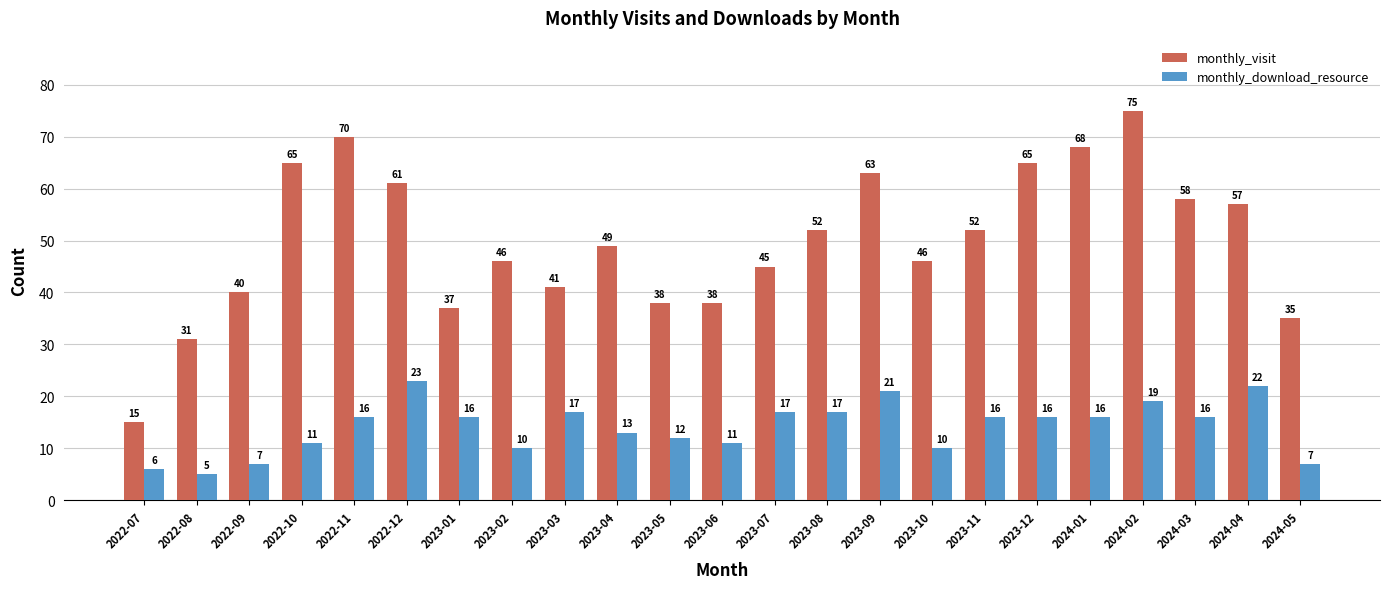

Between 2023-03 and 2023-05, which series saw the biggest shift?

monthly_download_resource